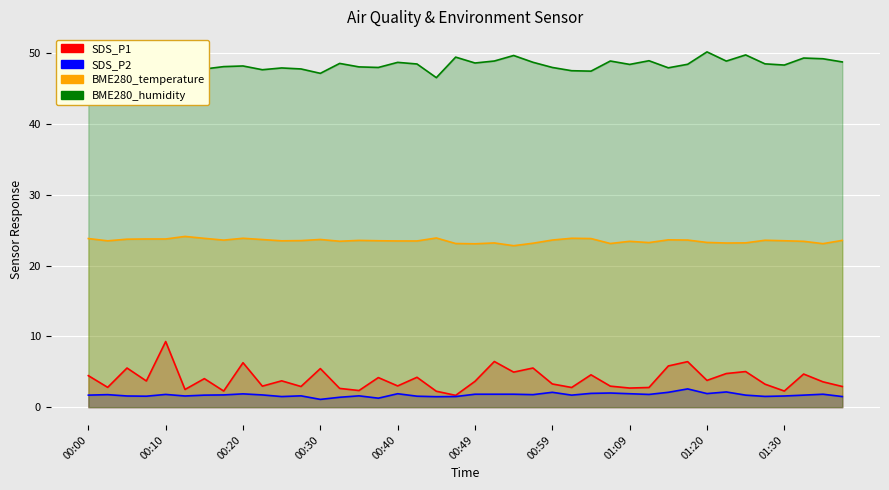

What is the minimum value for BME280_temperature?

22.8